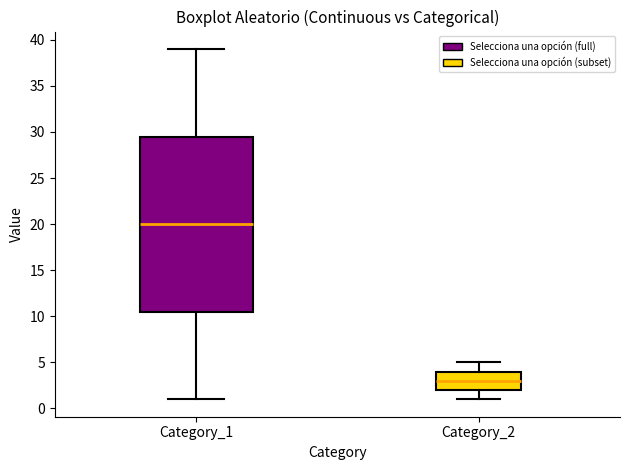

Where is the upper edge of the box for Category_2 on the y-axis? The values are not printed on the chart, so give them approximately, as read against the axis.

4.0